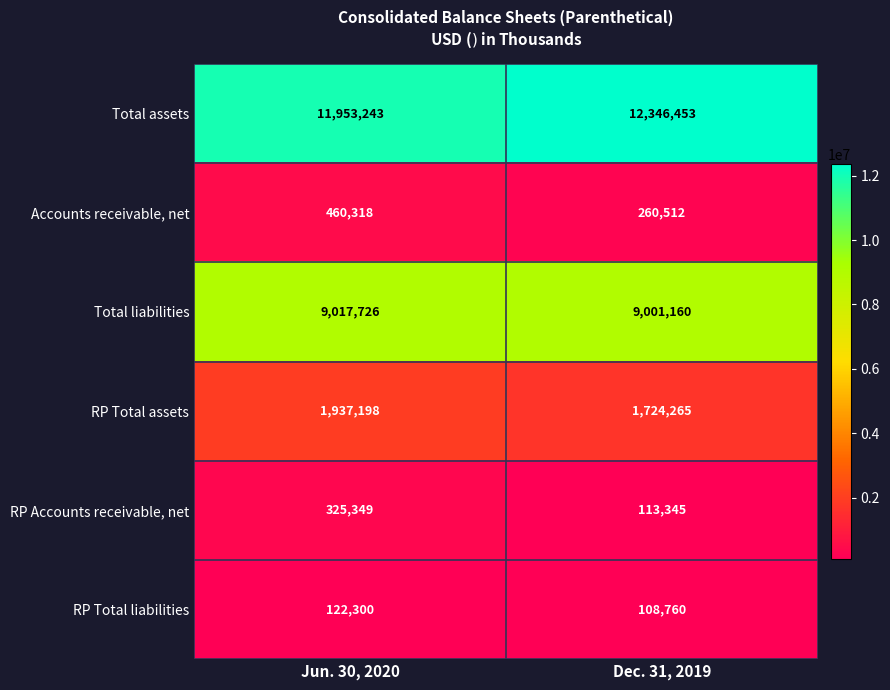

Reading left to right, what are all the values shown in this chart?

Total assets: Jun. 30, 2020=11953243	Dec. 31, 2019=12346453
Accounts receivable, net: Jun. 30, 2020=460318	Dec. 31, 2019=260512
Total liabilities: Jun. 30, 2020=9017726	Dec. 31, 2019=9001160
RP Total assets: Jun. 30, 2020=1937198	Dec. 31, 2019=1724265
RP Accounts receivable, net: Jun. 30, 2020=325349	Dec. 31, 2019=113345
RP Total liabilities: Jun. 30, 2020=122300	Dec. 31, 2019=108760